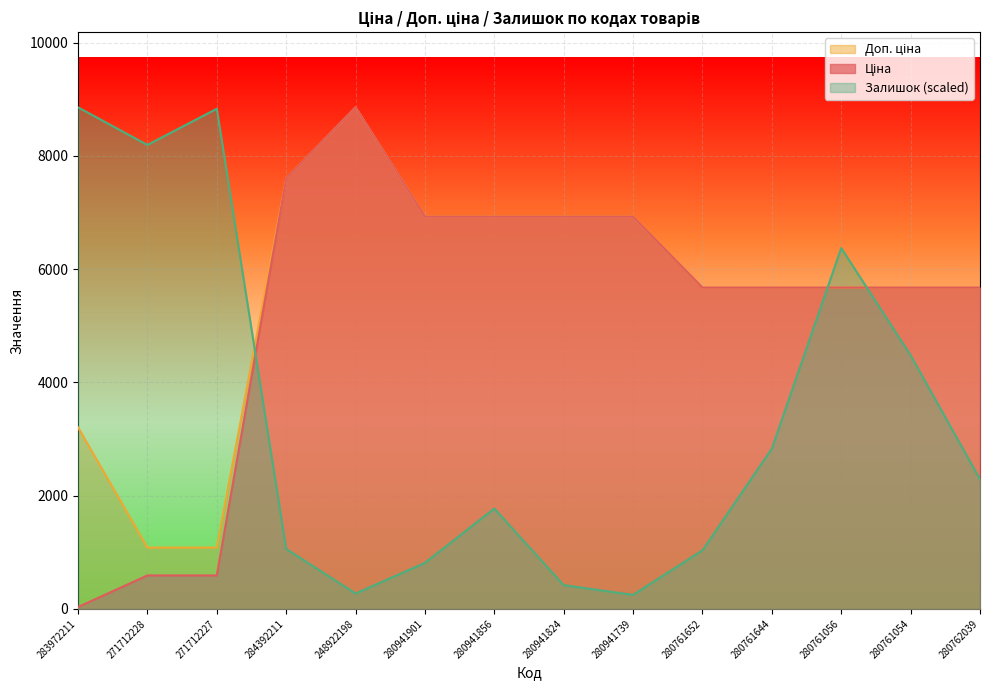

What is the maximum value for Залишок (scaled)?

8856.7